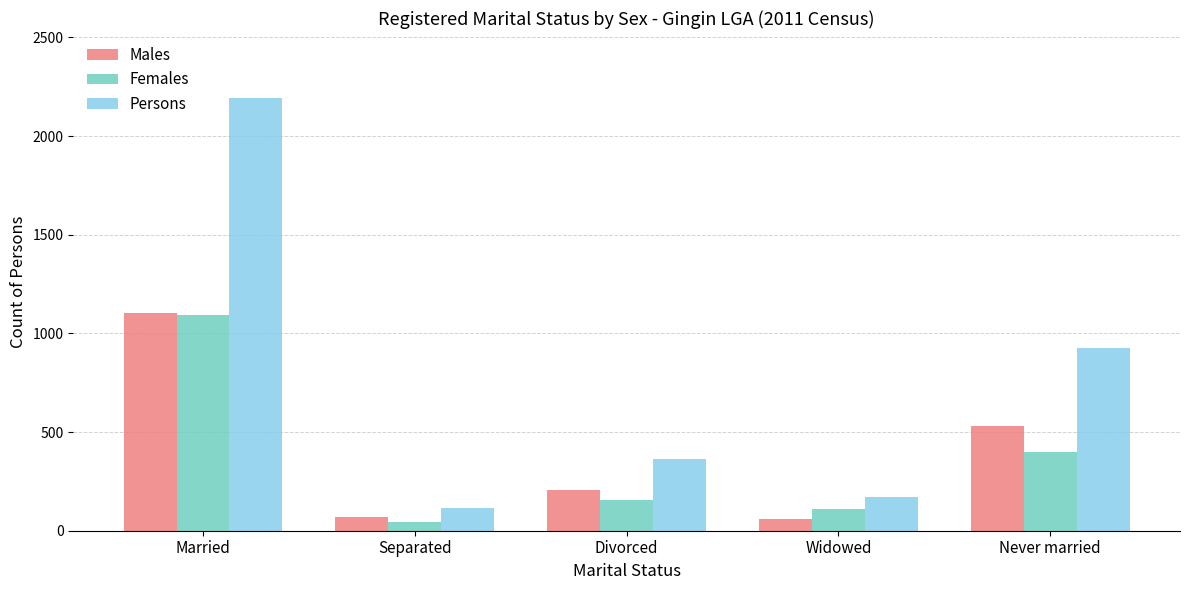

What is the label of the 2nd bar from the right?

Widowed